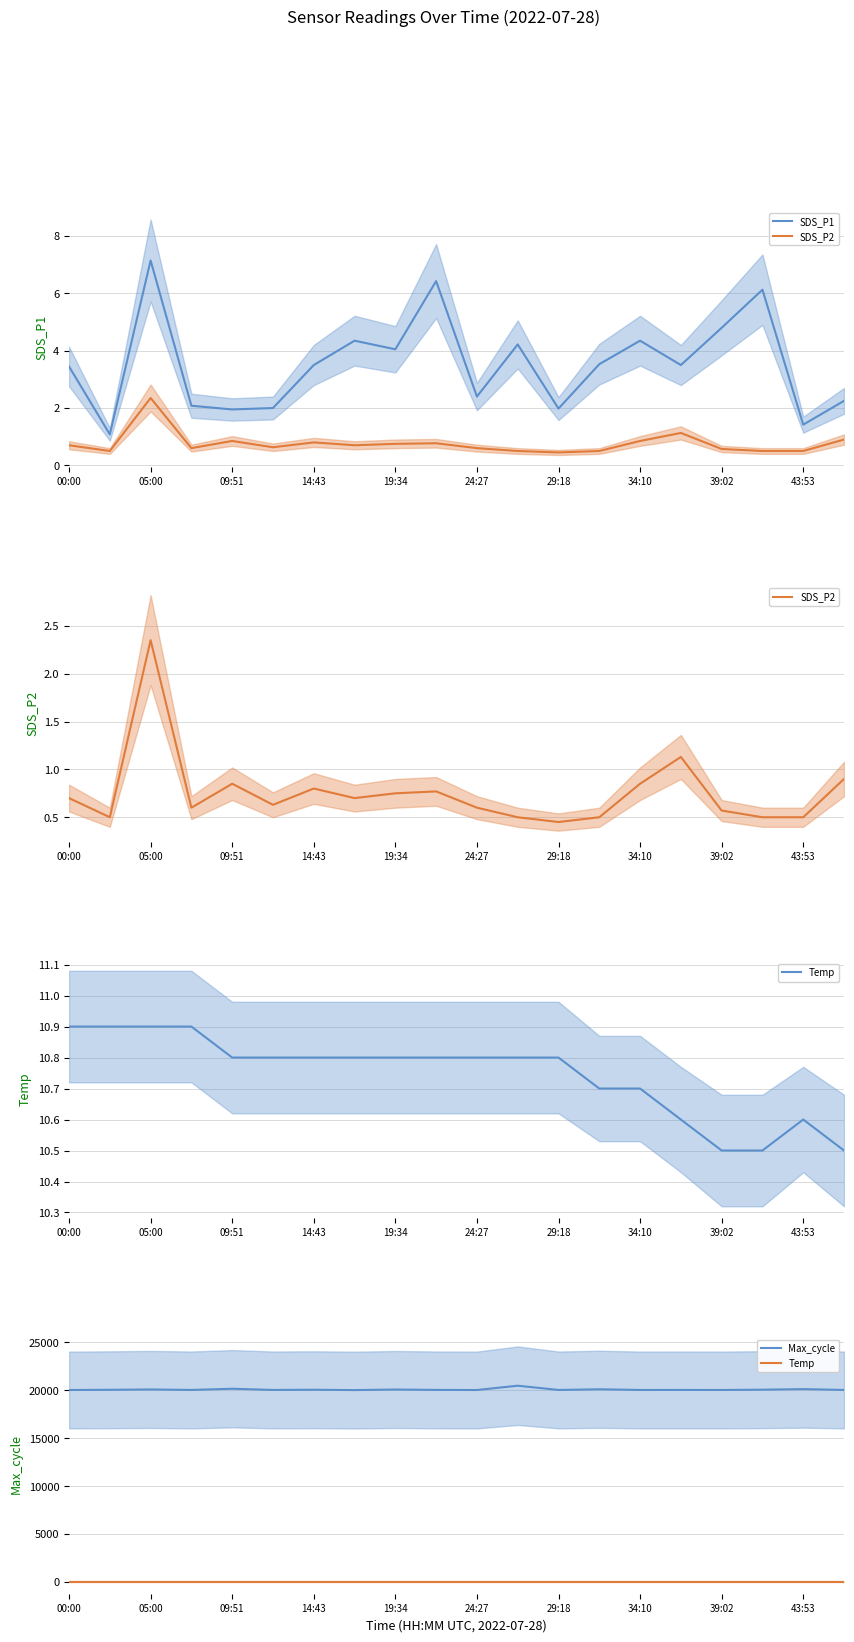

Is it true that Max_cycle equals 20041.0 at 24:27?

True